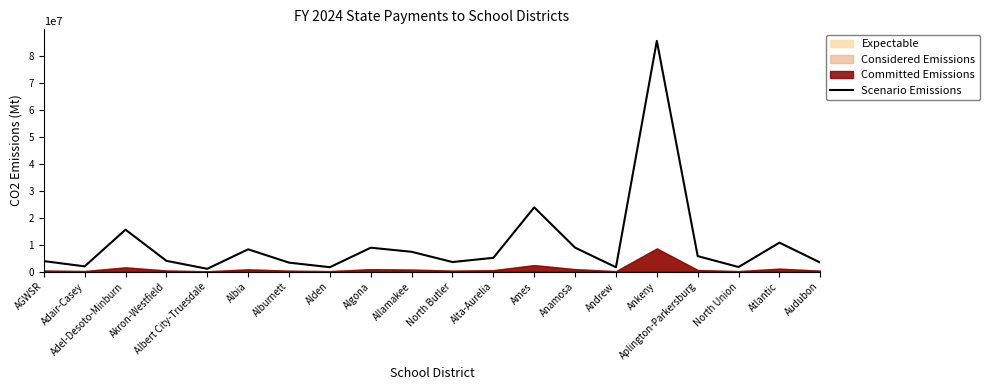

Rank the categories by value from lowest to highest.

Albert City-Truesdale, Andrew, Alden, North Union, Adair-Casey, Alburnett, Audubon, North Butler, AGWSR, Akron-Westfield, Alta-Aurelia, Aplington-Parkersburg, Allamakee, Albia, Algona, Anamosa, Atlantic, Adel-Desoto-Minburn, Ames, Ankeny